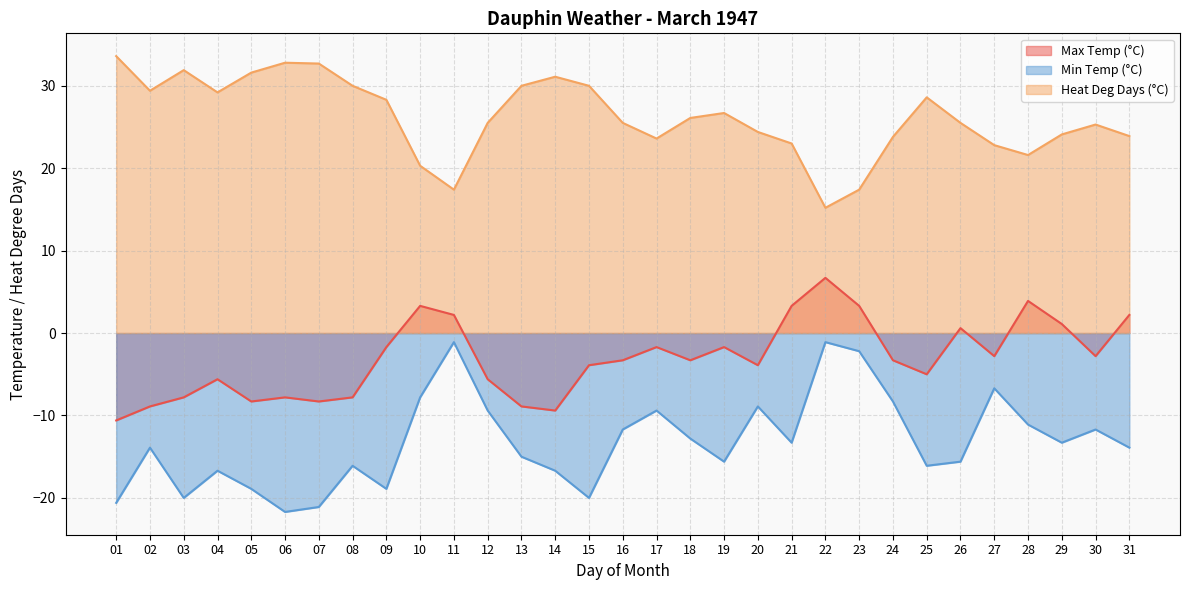

What is the spread (max minus min) of values at 27?

29.5